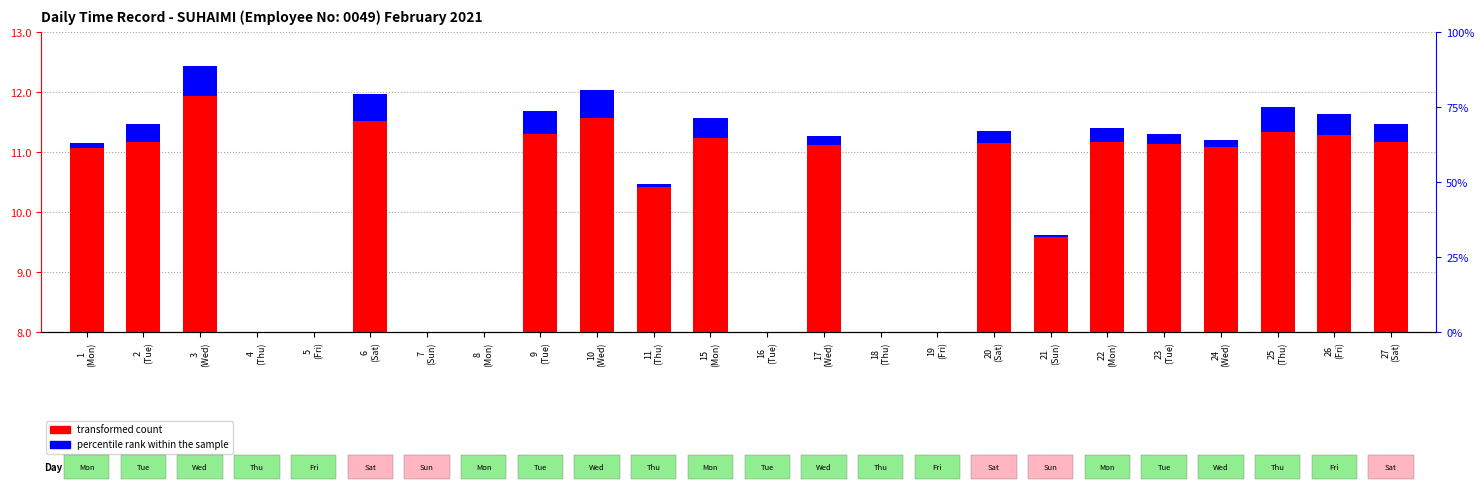

Which series has the largest range (max minus min)?

transformed count